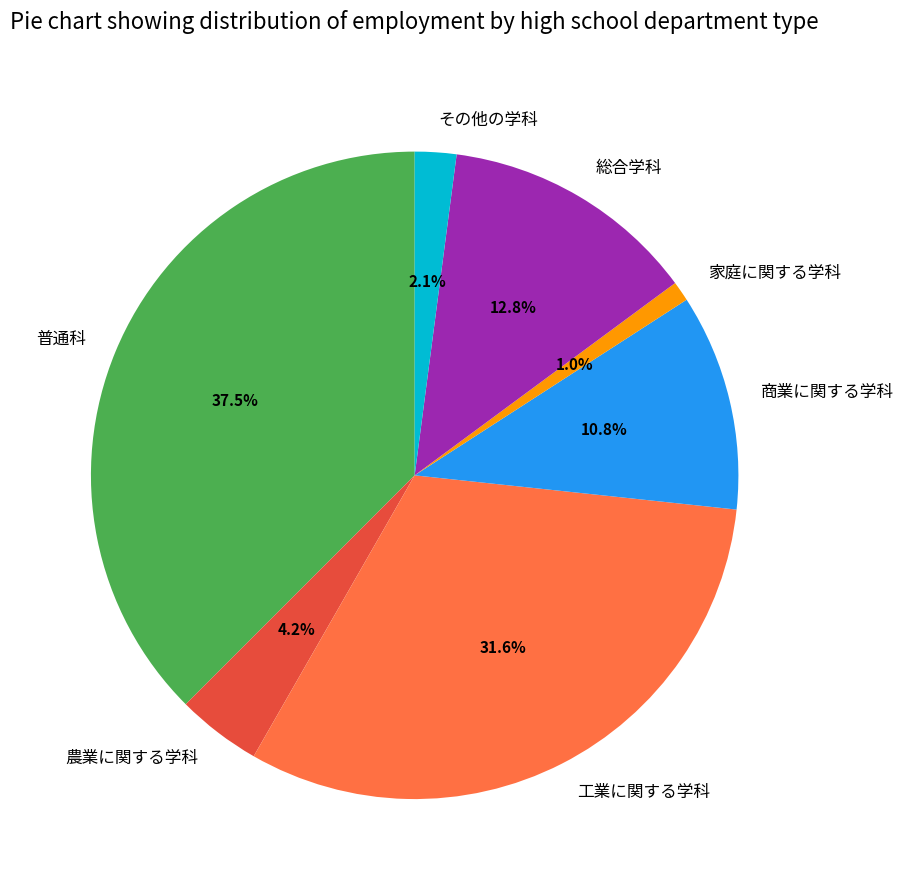

How many slices are in this pie chart?

7